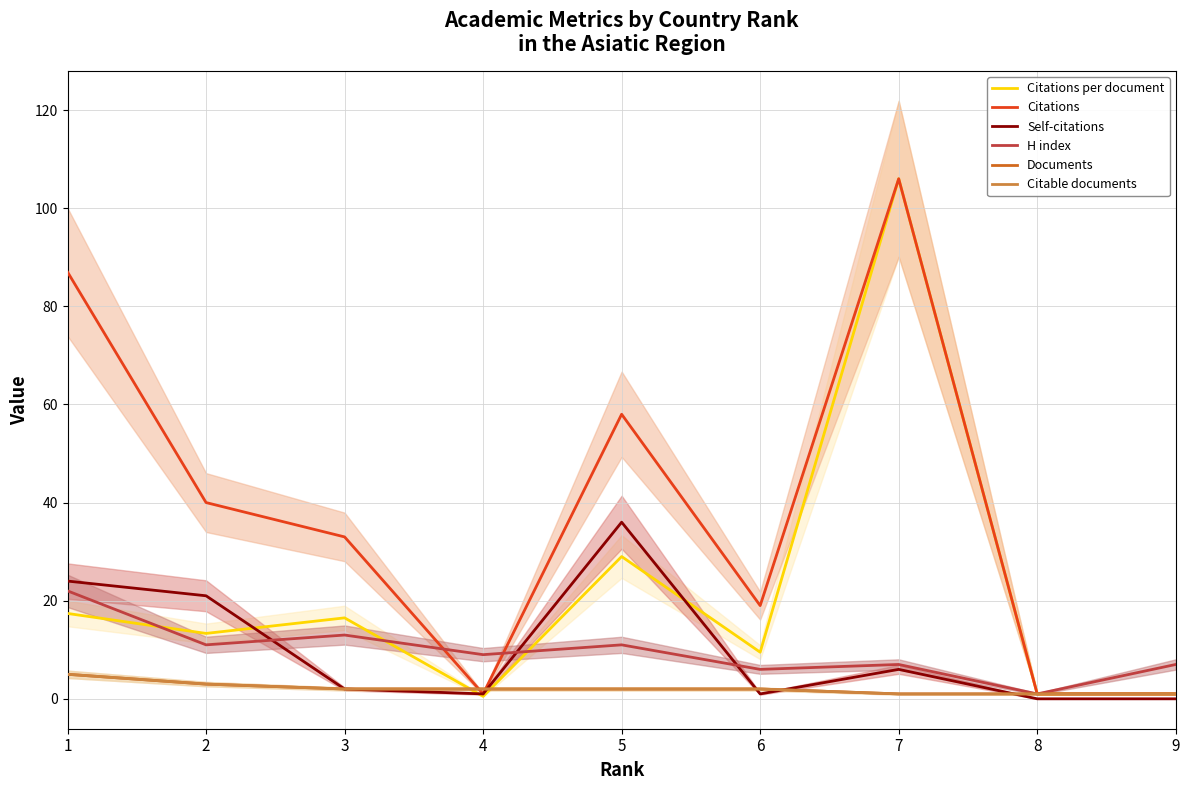

True or false: Self-citations and Documents intersect in this chart.

True